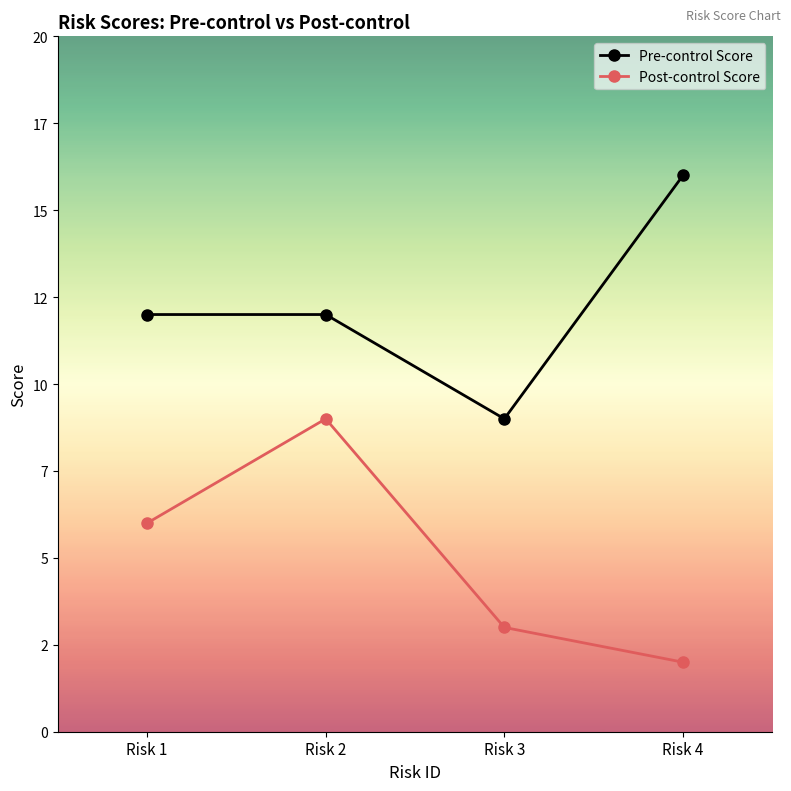

What are all the series names shown in the legend?

Pre-control Score, Post-control Score